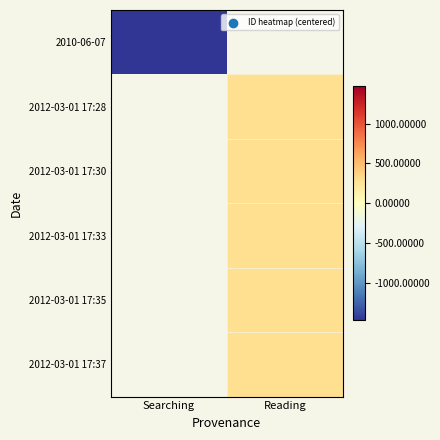

Is the value of 2012-03-01 17:30 at Reading greater than the value of 2012-03-01 17:37 at Reading?

No